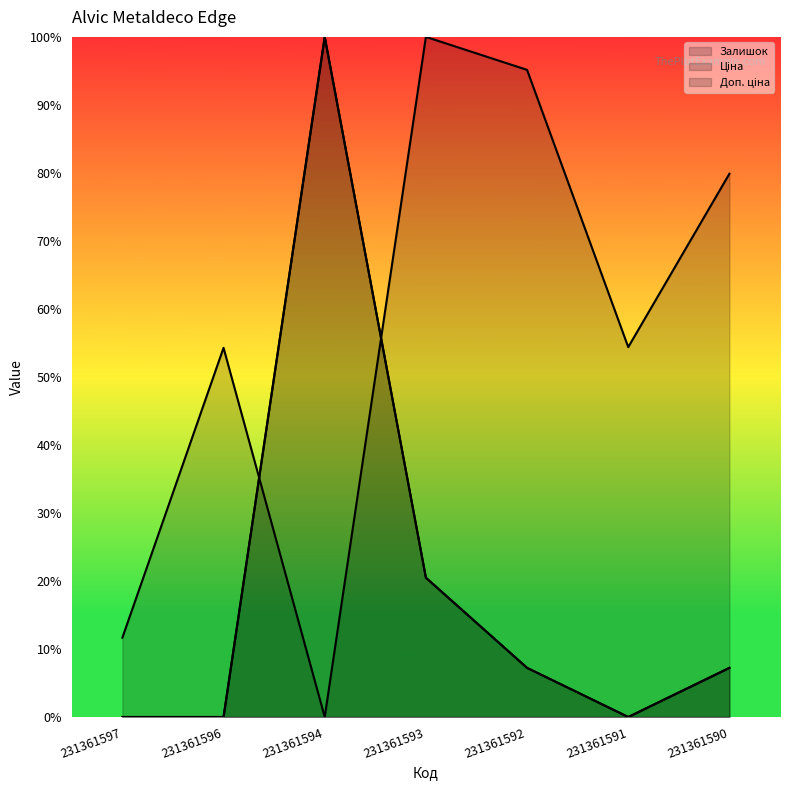

What is the total value across all series at 231361591?

0.5